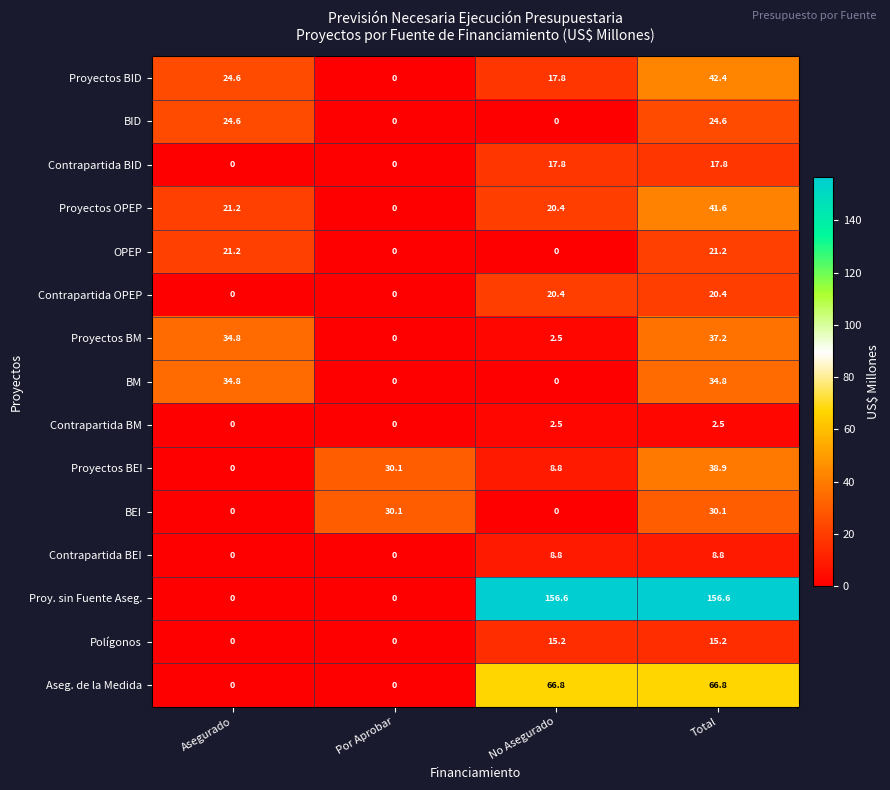

Between Por Aprobar and No Asegurado, which series saw the biggest shift?

Proy. sin Fuente Aseg.